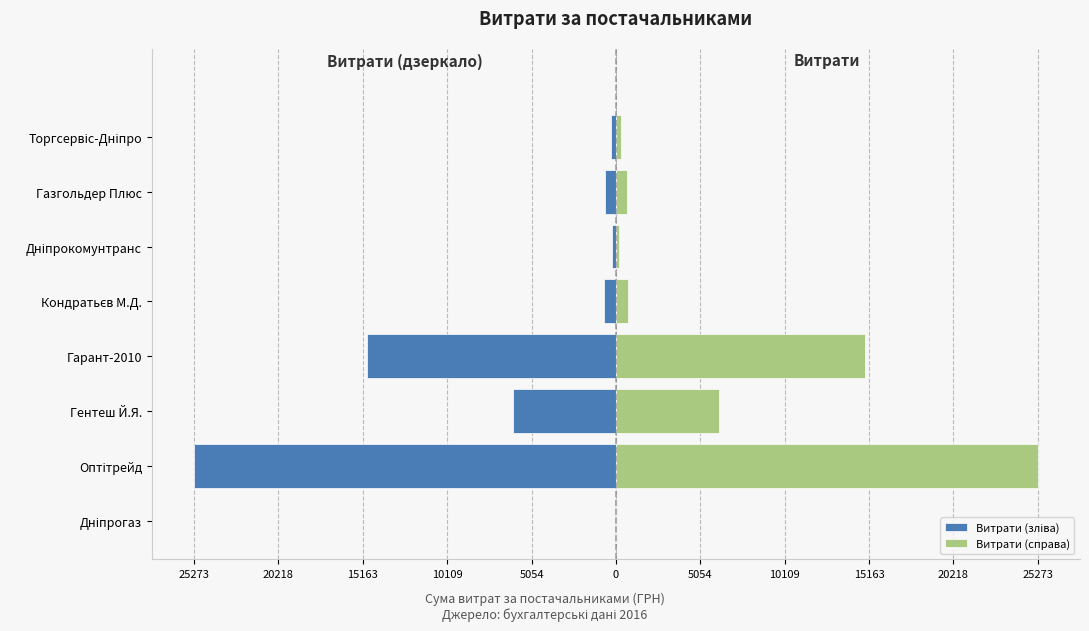

What is the highest value of the Витрати (справа) series?

25273.0